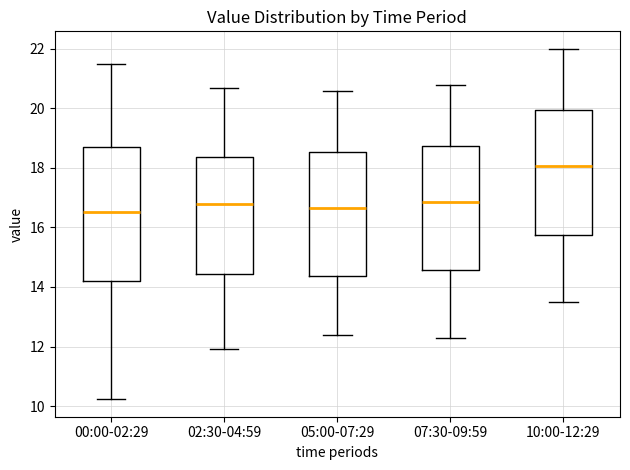

Which box is the tallest, from its lower edge to its upper edge?

00:00-02:29